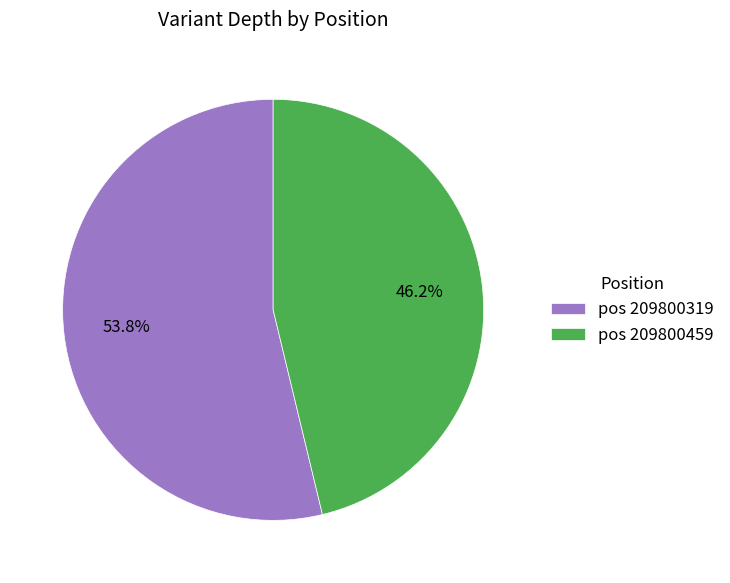

How much of the chart is everything except pos 209800459?

53.8%